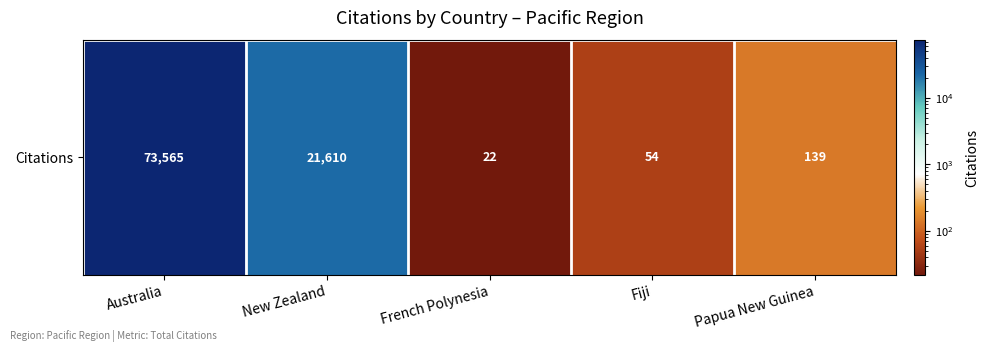

At which label is the value closest to 36793?

New Zealand